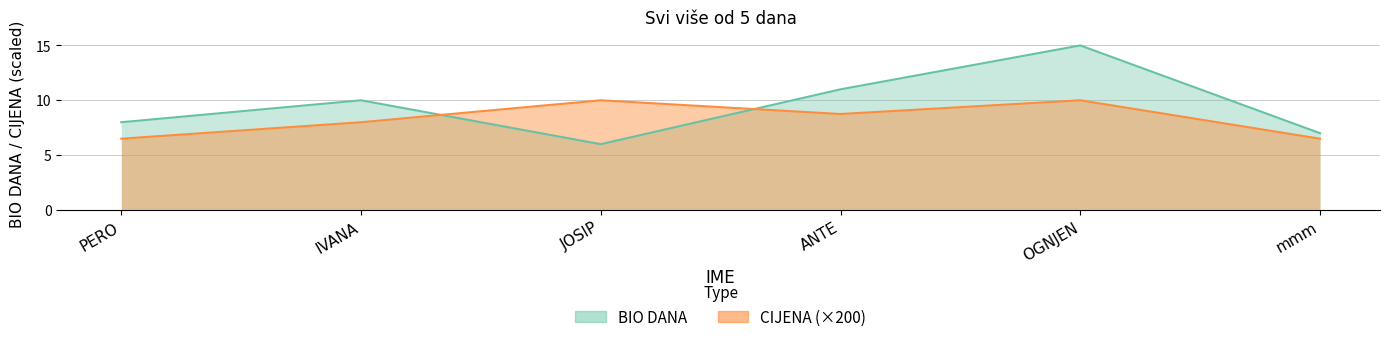

At which category does CIJENA reach its first local peak?

JOSIP